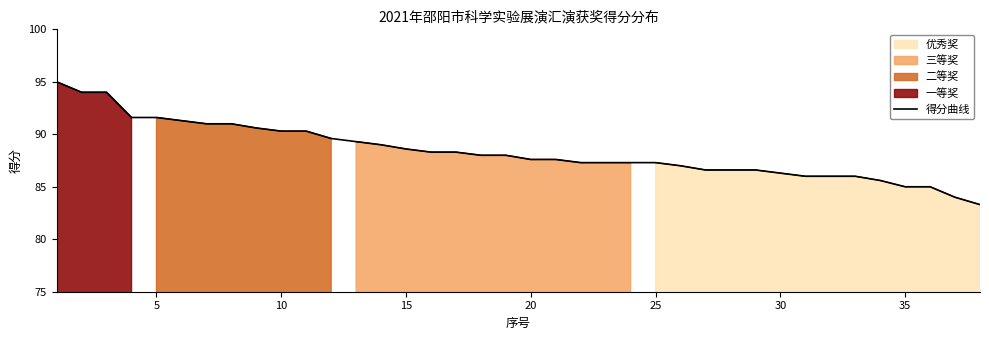

What is the value of the 37th point from the left?

84.0